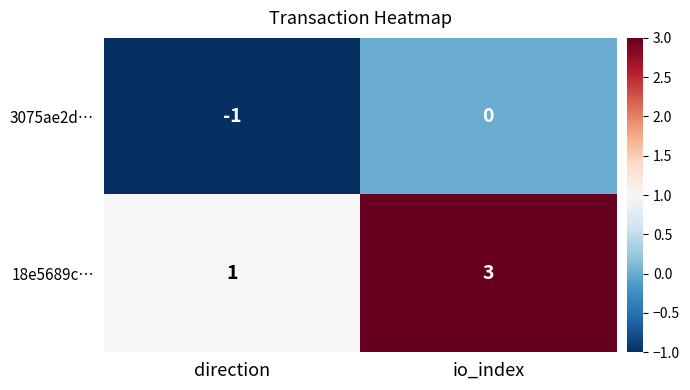

What is the difference between the highest and lowest values at io_index?

3